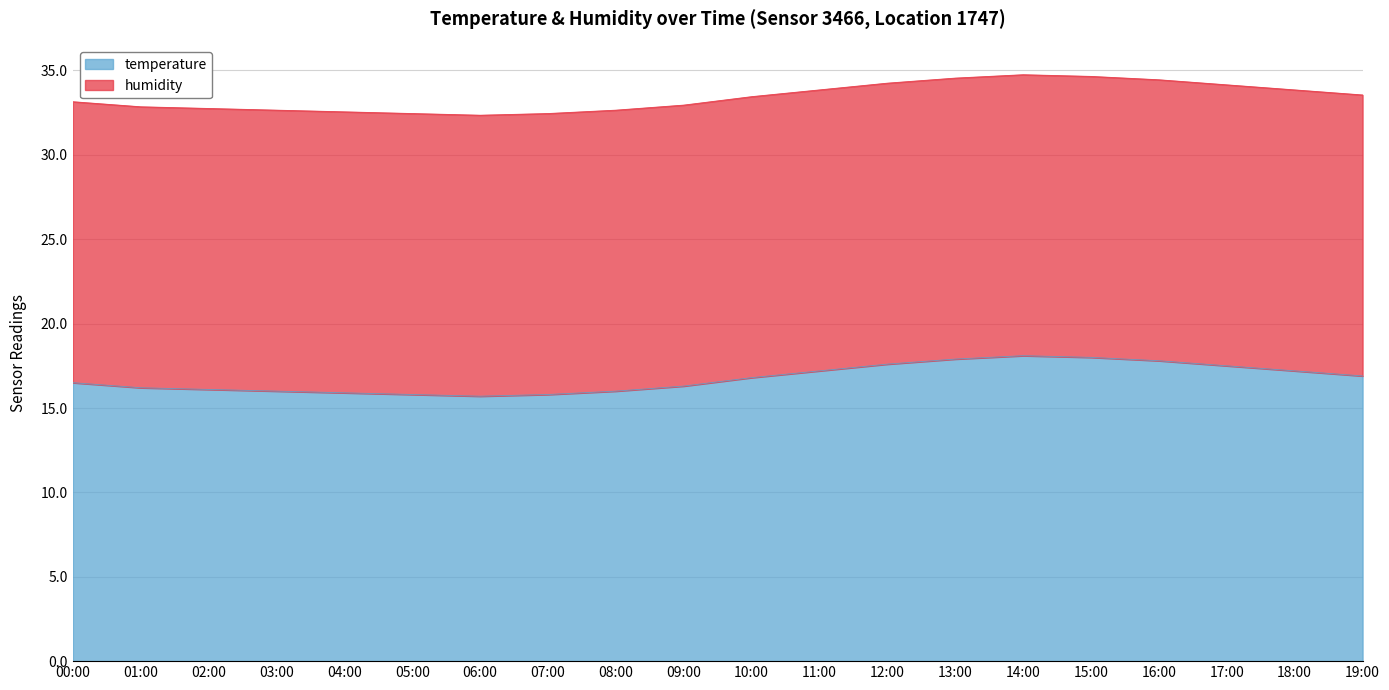

Which category has the highest value across all series?

14:00